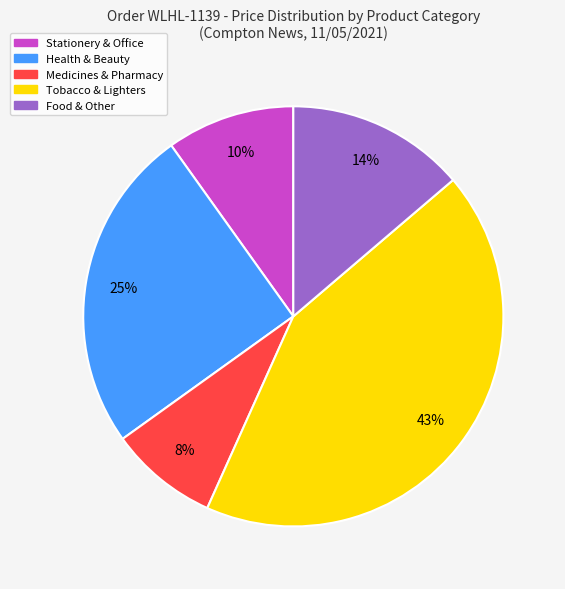

To the nearest percent, what is the average slice percentage?

20%